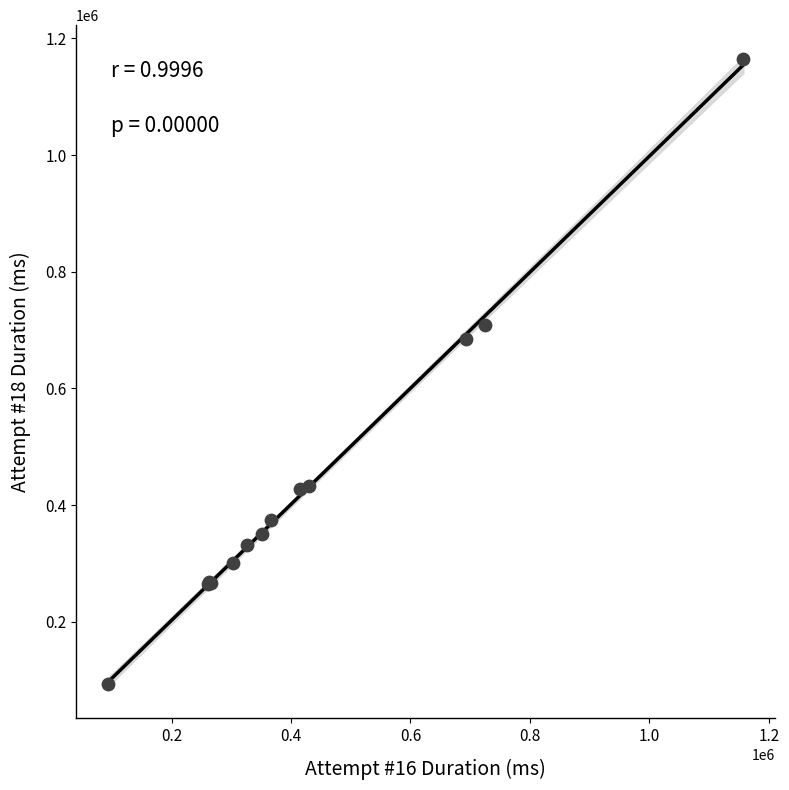

What Y value in the scatter plot is closest to 628675?

684609